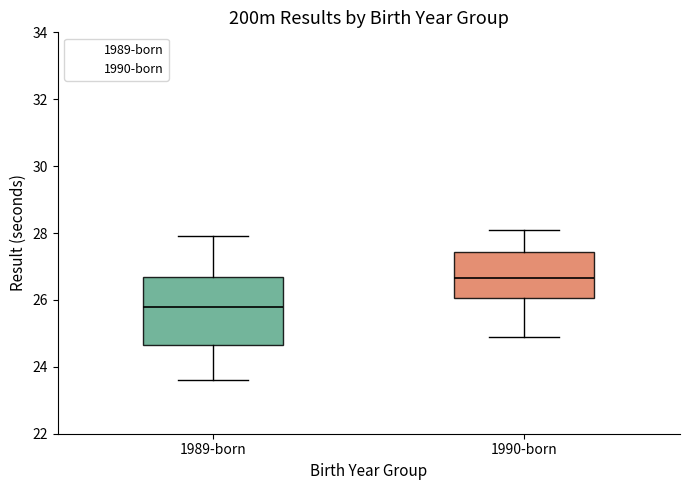

Where does the upper whisker of the box for 1989-born end on the y-axis? The values are not printed on the chart, so give them approximately, as read against the axis.

28.0